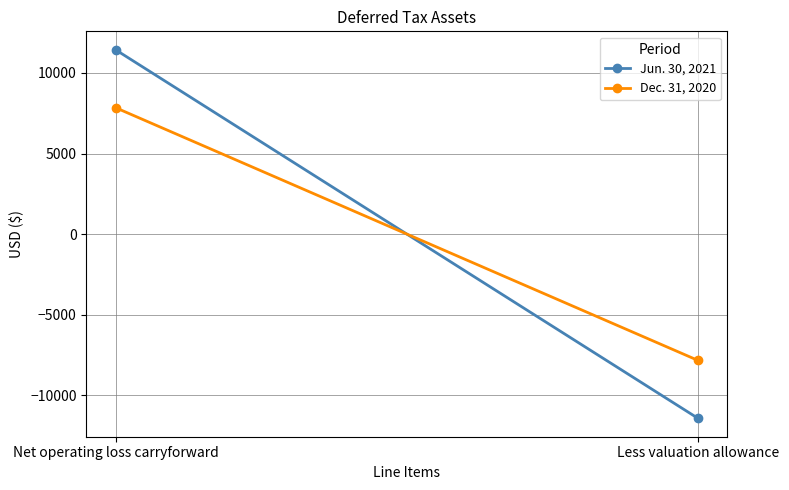

Which has a higher value, Less valuation allowance or Net operating loss carryforward?

Net operating loss carryforward